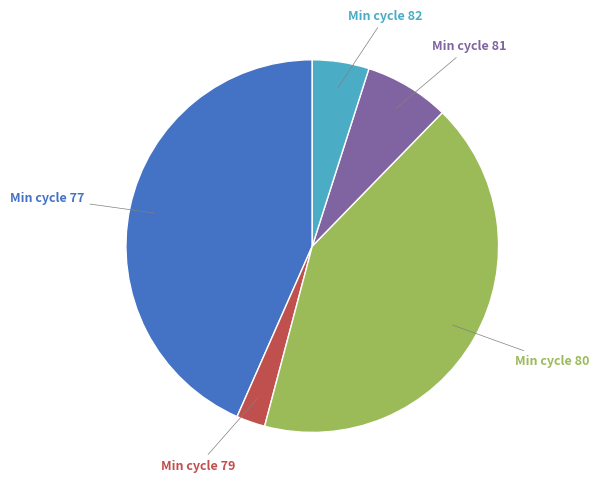

True or false: Min cycle 79 accounts for 2% of the total.

True